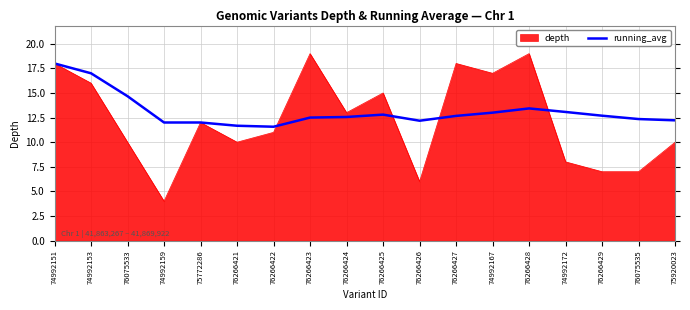

Is it true that depth equals 13.0 at 76266424?

True